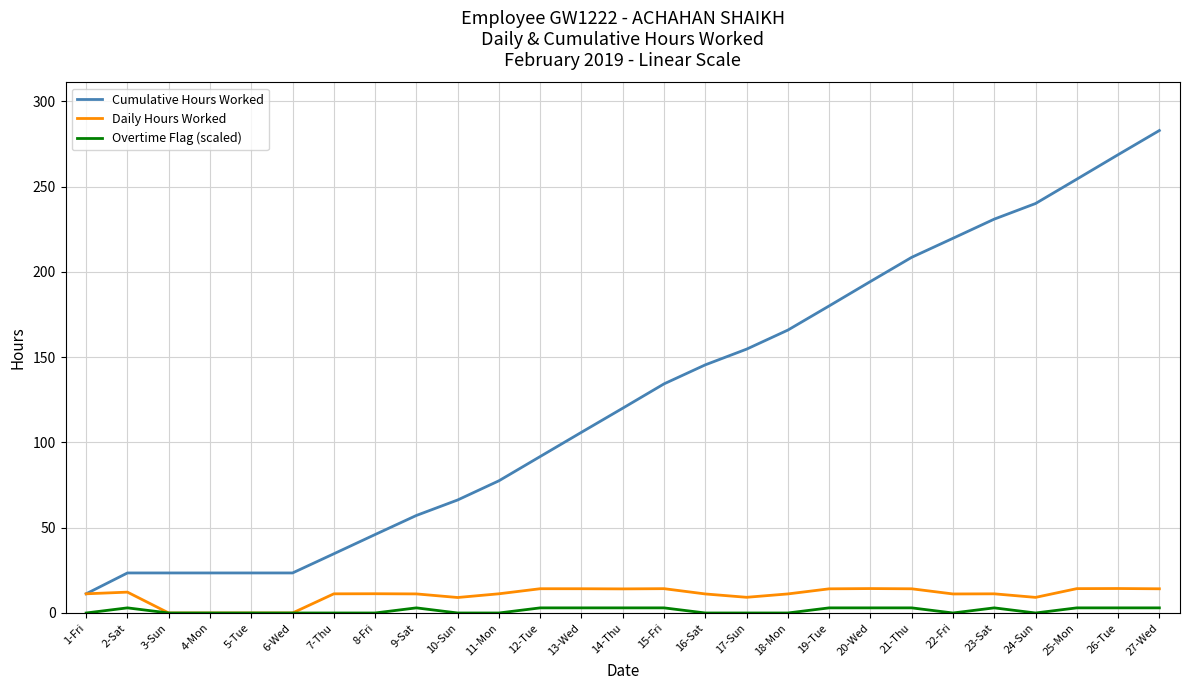

The value of Daily Hours Worked at 1-Fri is 11.2. True or false?

True